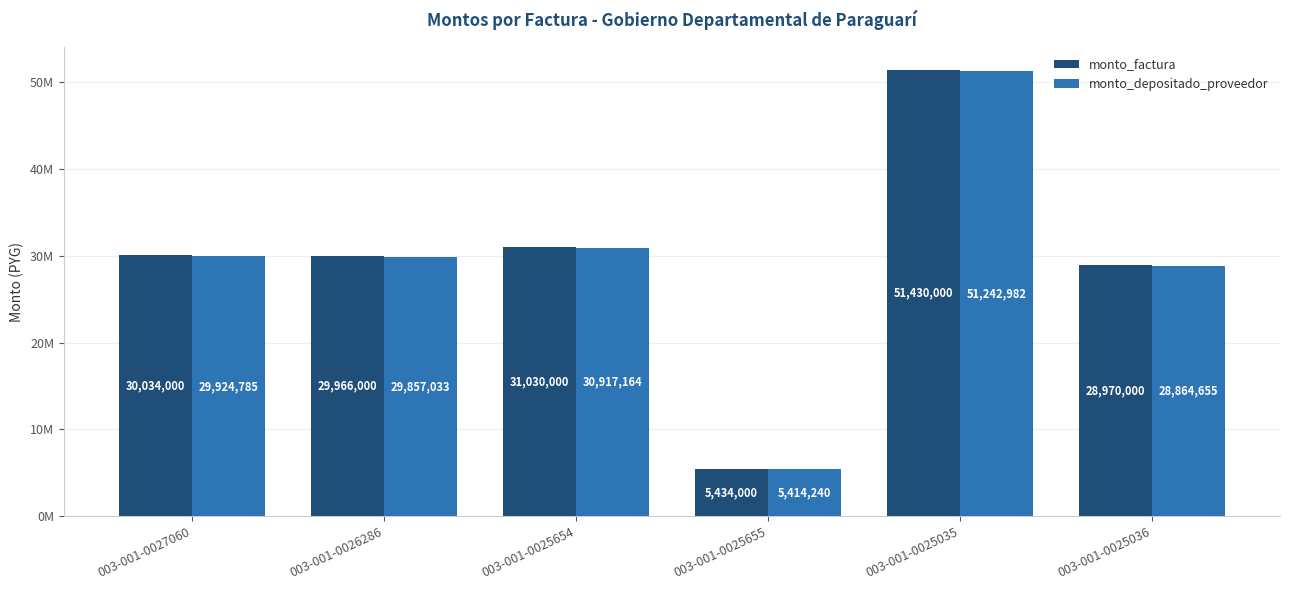

Rank the categories by monto_depositado_proveedor value from highest to lowest.

003-001-0025035, 003-001-0025654, 003-001-0027060, 003-001-0026286, 003-001-0025036, 003-001-0025655